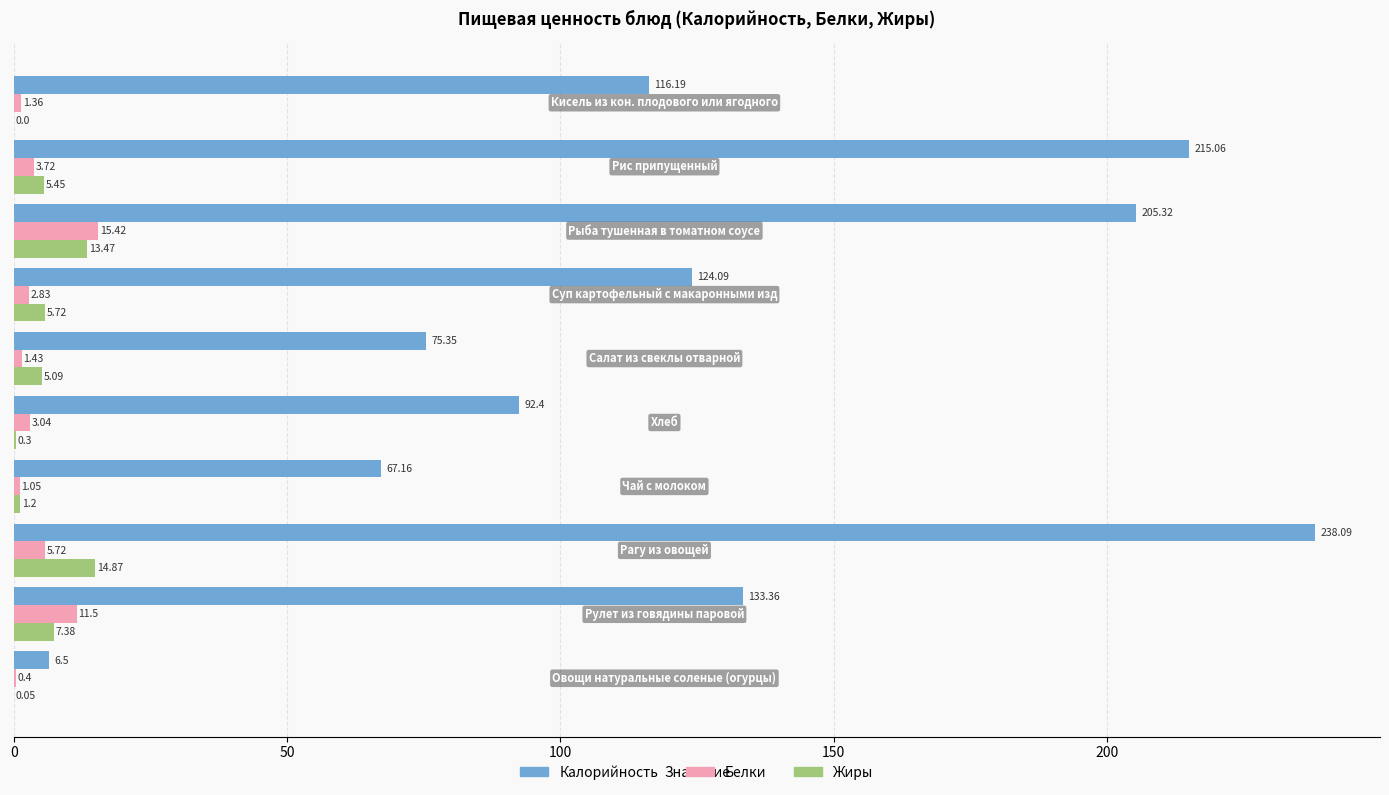

What is the sum of all Белки values?

46.5